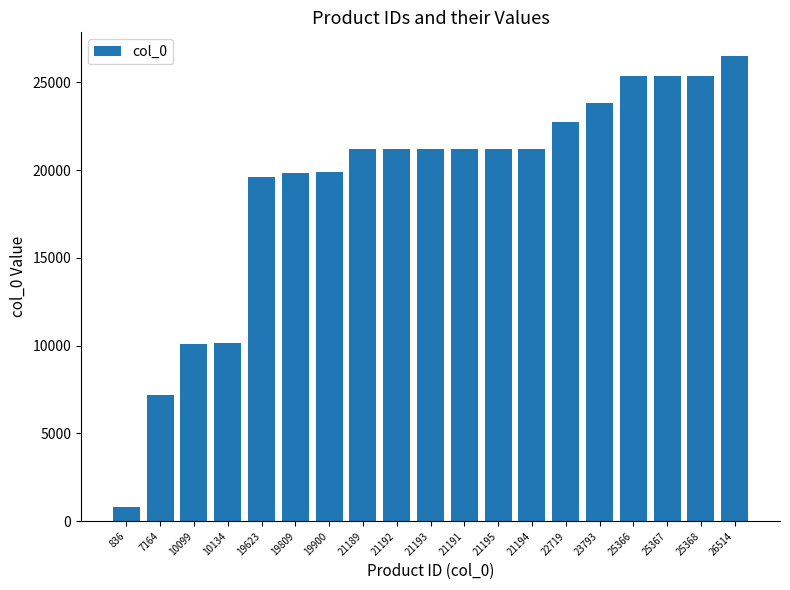

What is the average value?

19150